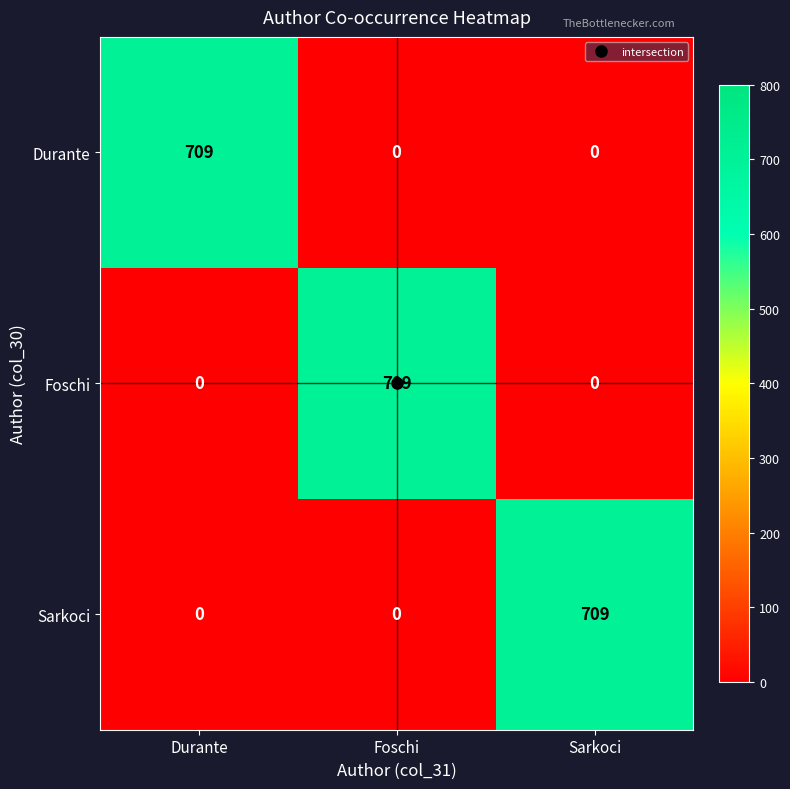

What is the difference between the maximum and minimum values in the Sarkoci series?

709